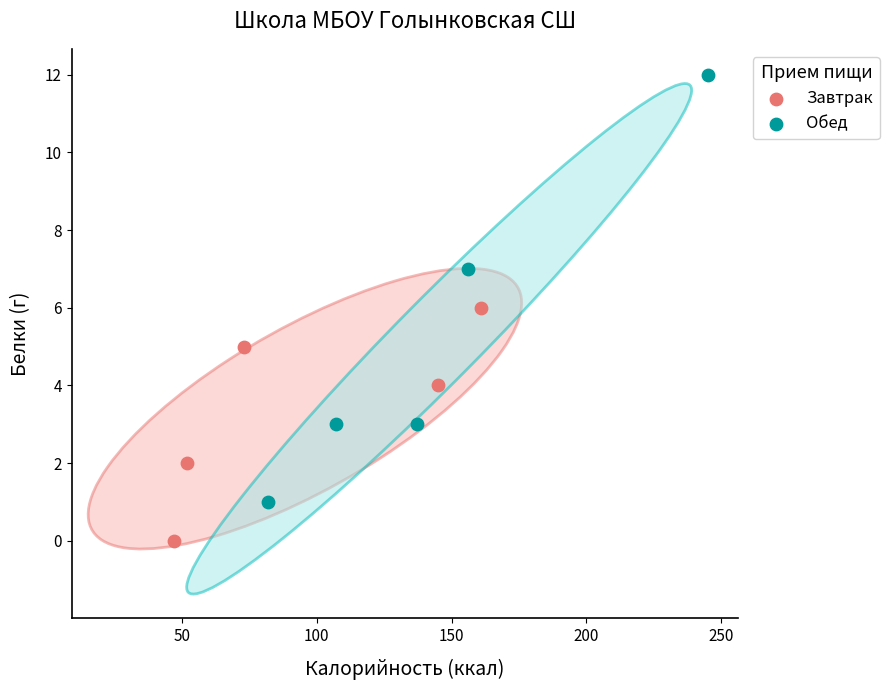

Which series reaches the minimum Y coordinate?

Завтрак